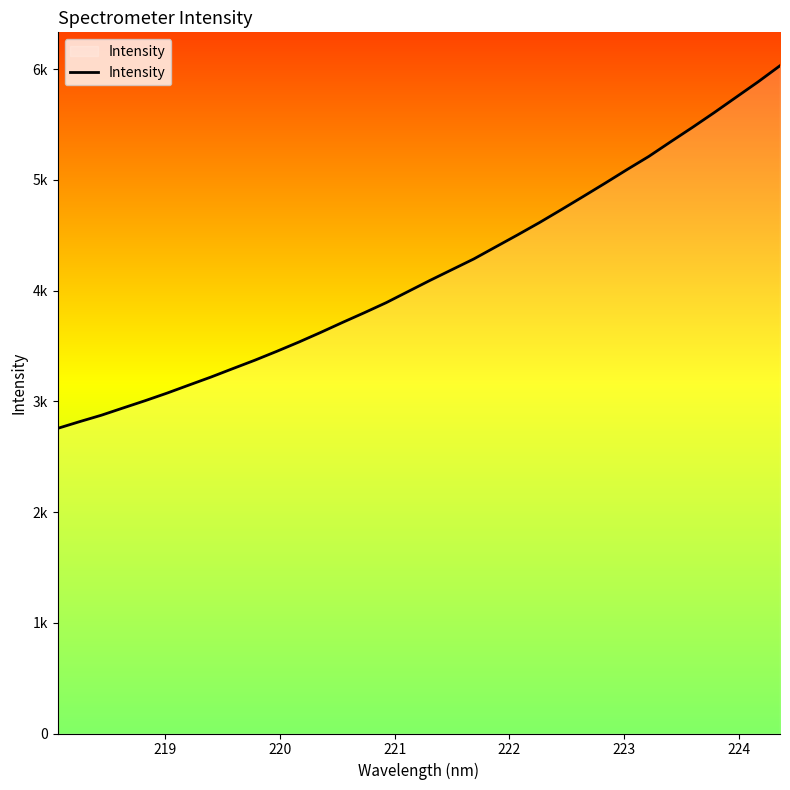

What is the difference between the maximum and minimum values?

3276.0